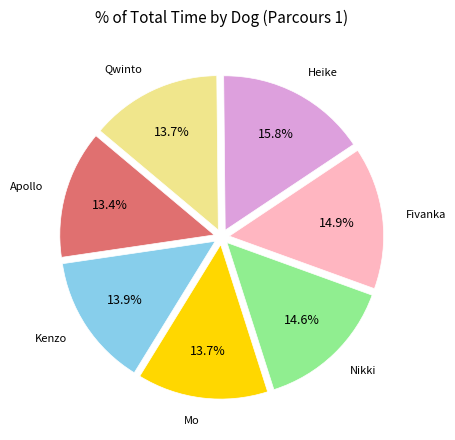

How many slices are in this pie chart?

7